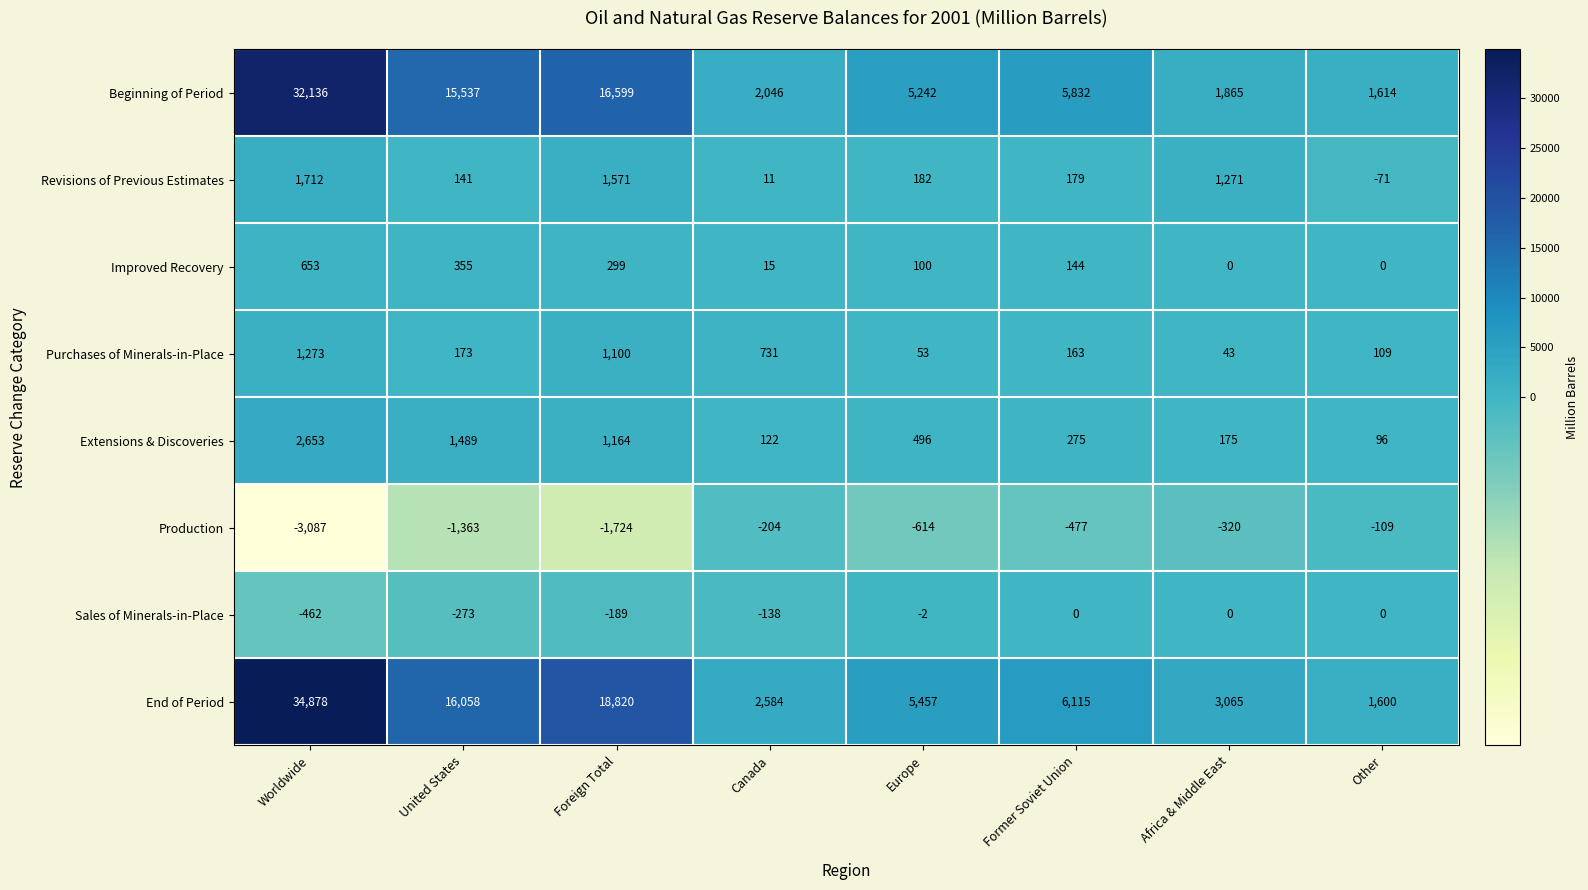

How many distinct data groups are displayed?

8